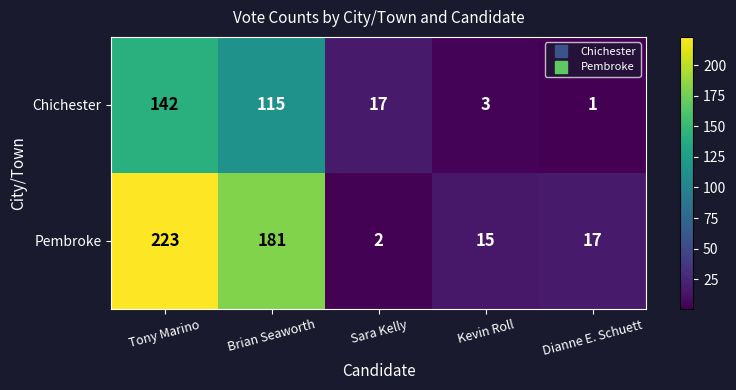

Reading left to right, transcribe all the data shown in this chart.

Chichester: 142	115	17	3	1
Pembroke: 223	181	2	15	17